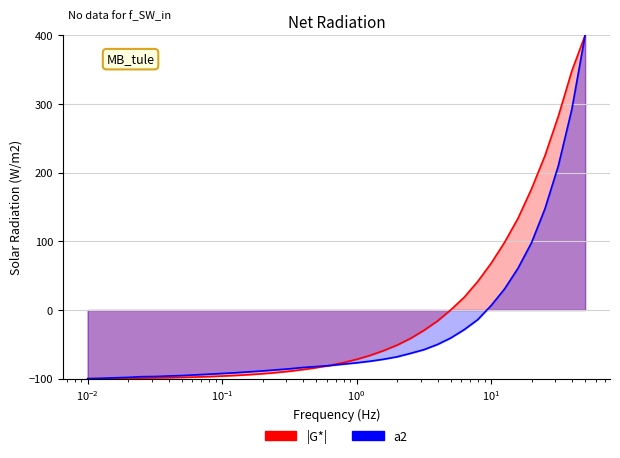

How many positive values does the a2 series have?

8